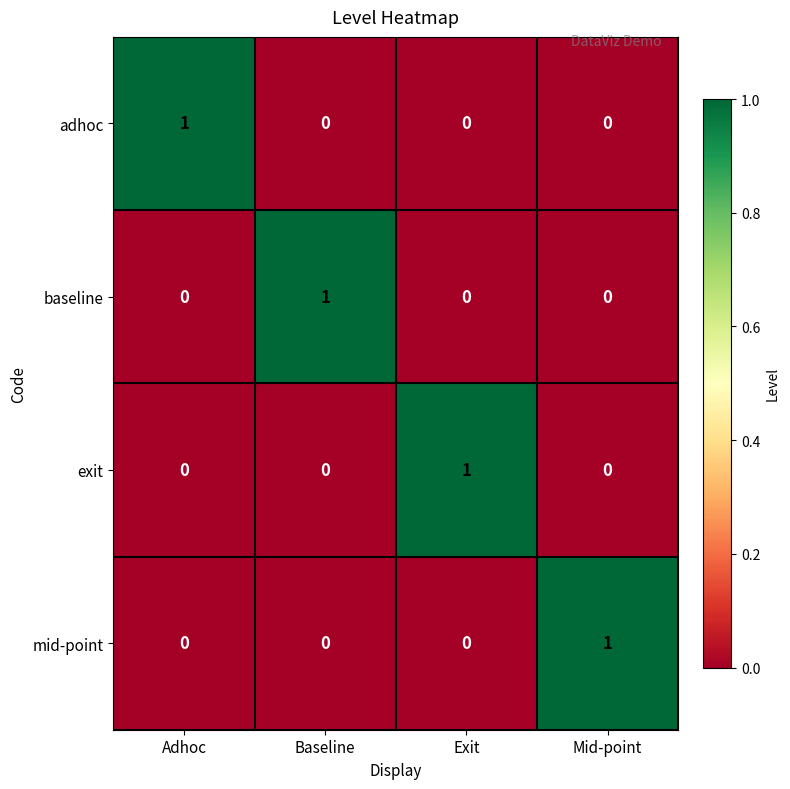

Reading left to right, transcribe all the data shown in this chart.

adhoc: 1	0	0	0
baseline: 0	1	0	0
exit: 0	0	1	0
mid-point: 0	0	0	1